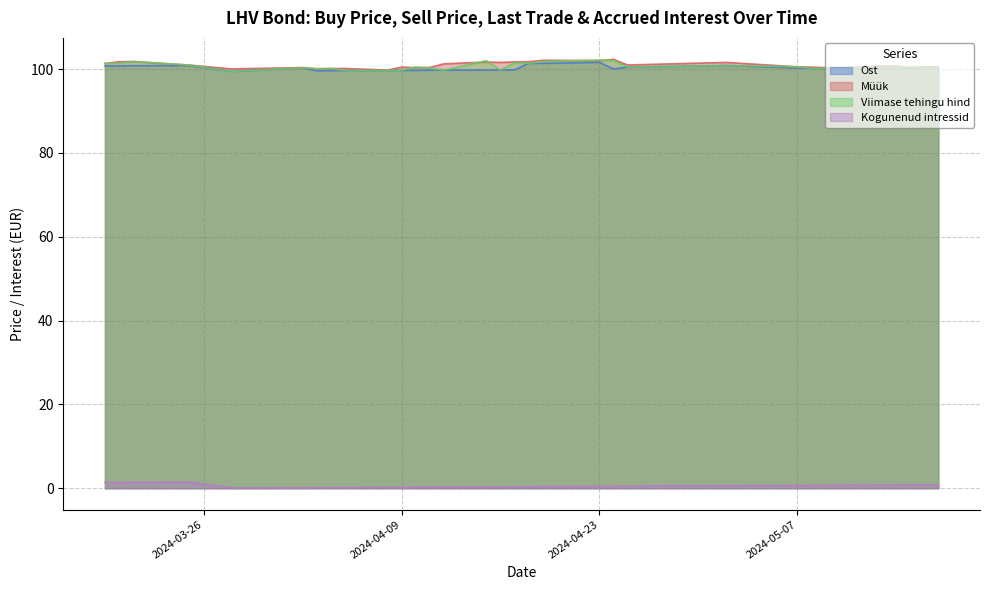

List the labels in order of Ost value, largest first.

2024-04-23, 2024-04-19, 2024-04-18, 2024-05-02, 2024-03-25, 2024-03-21, 2024-03-20, 2024-03-19, 2024-04-25, 2024-05-14, 2024-05-16, 2024-05-17, 2024-04-02, 2024-05-15, 2024-05-07, 2024-05-13, 2024-05-10, 2024-05-08, 2024-04-24, 2024-04-17, 2024-04-16, 2024-04-15, 2024-04-12, 2024-04-11, 2024-04-10, 2024-04-09, 2024-04-08, 2024-04-05, 2024-04-04, 2024-04-03, 2024-03-28